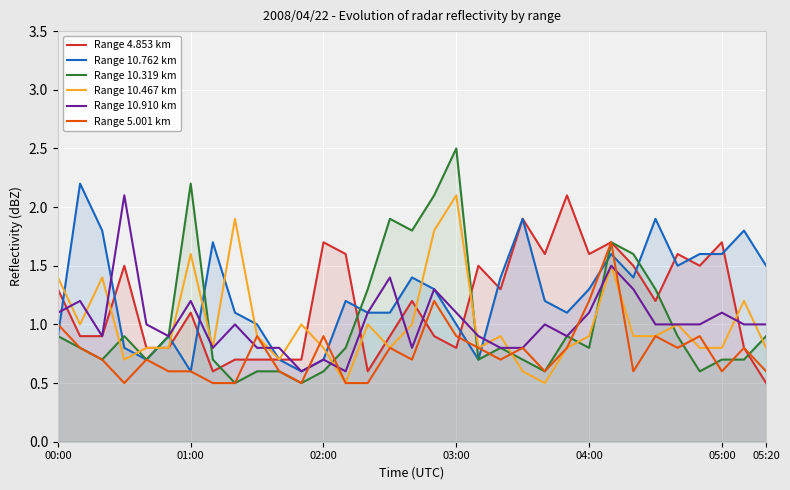

Which series has the largest range (max minus min)?

Range 10.319 km